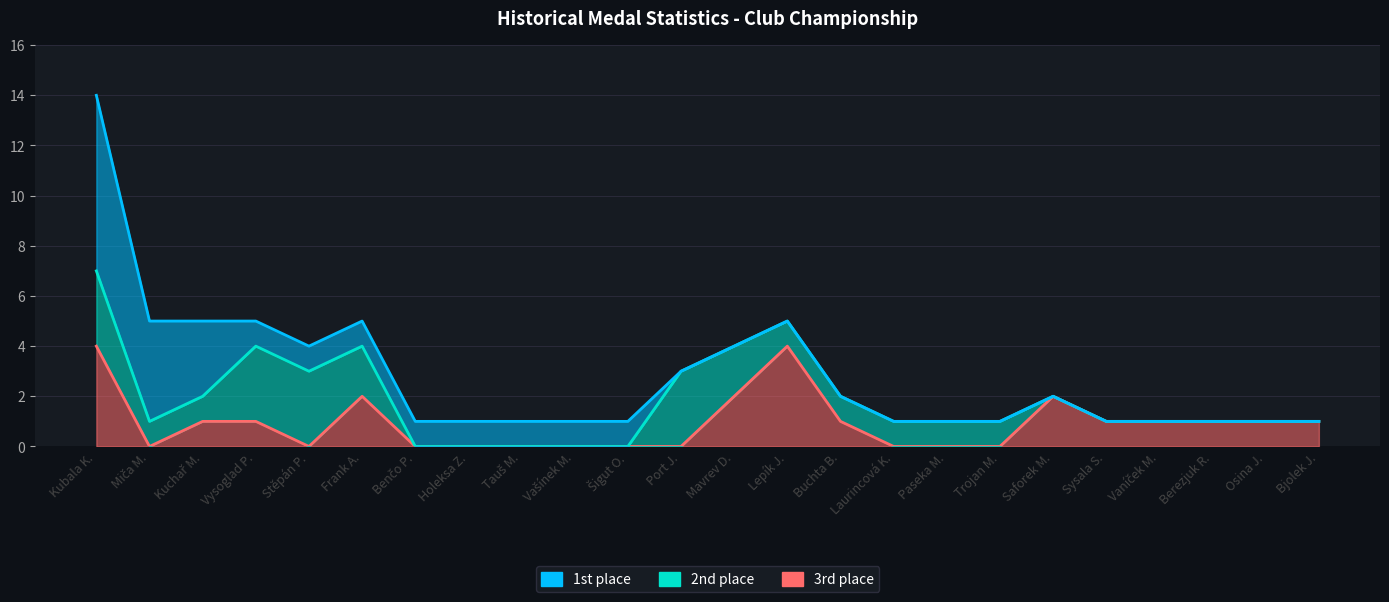

What is the label of the 1st point from the right?

Bjolek J.